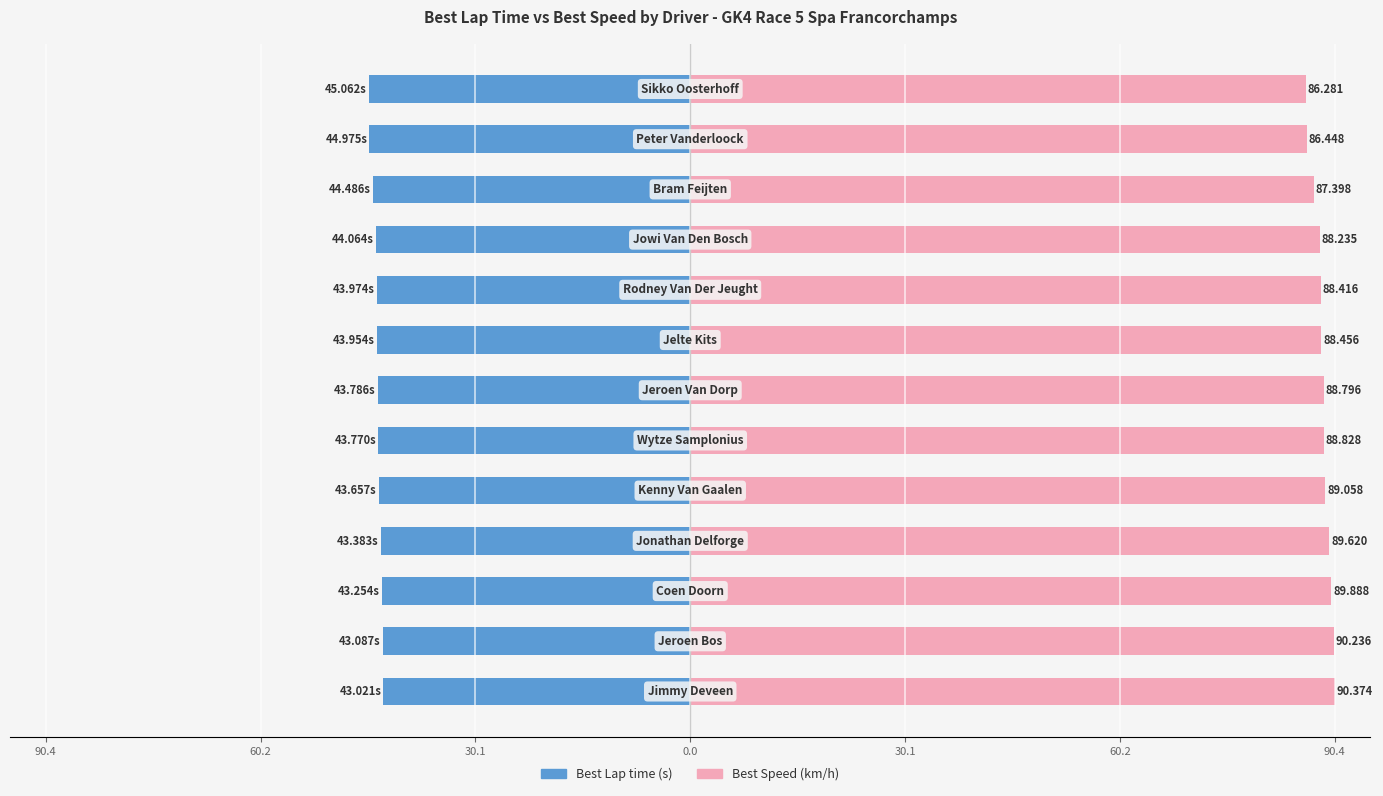

What is the difference between the maximum and minimum values in the Best Speed series?

4.1